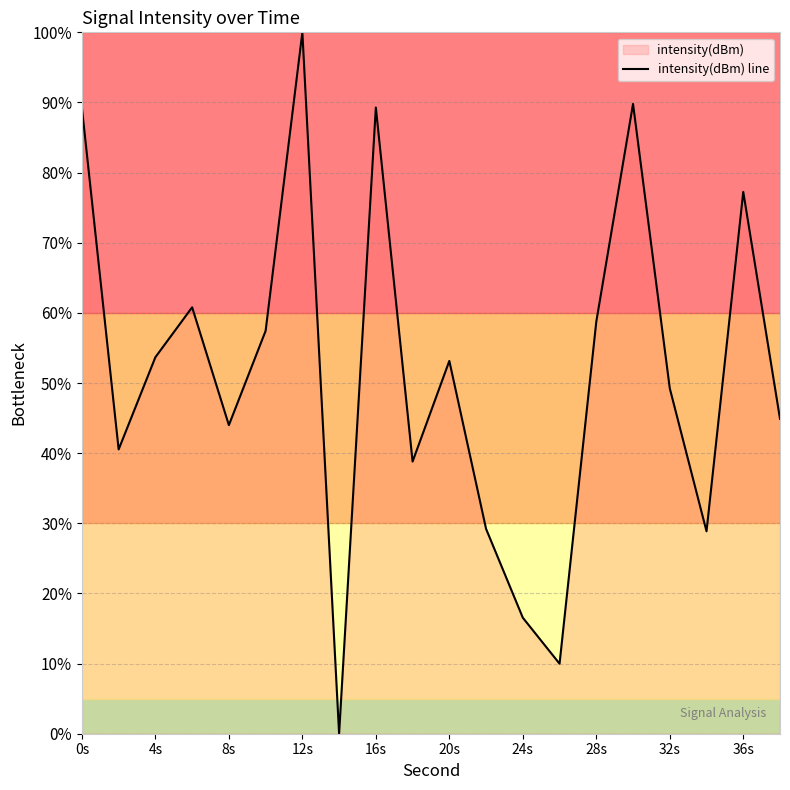

What is the sum of all values?

1031.5